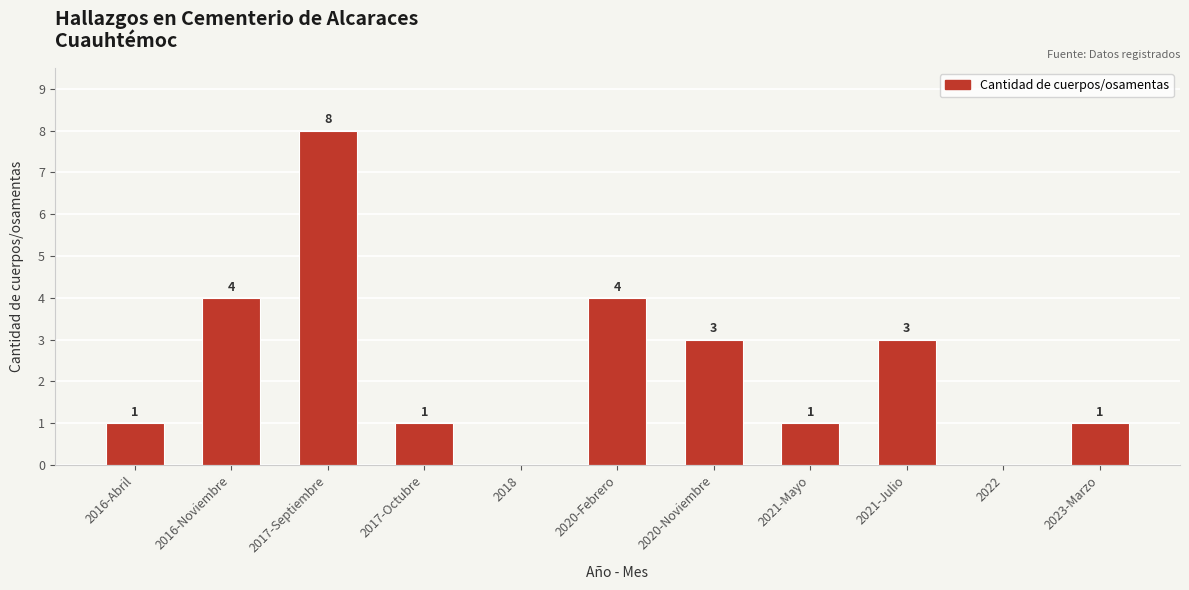

Reading left to right, transcribe all the data shown in this chart.

1	4	8	1	0	4	3	1	3	0	1